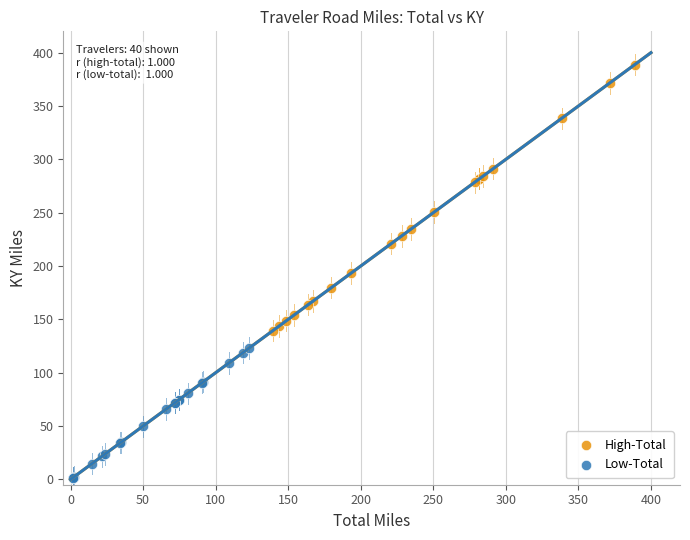

Which series contains the highest Y value?

High-Total